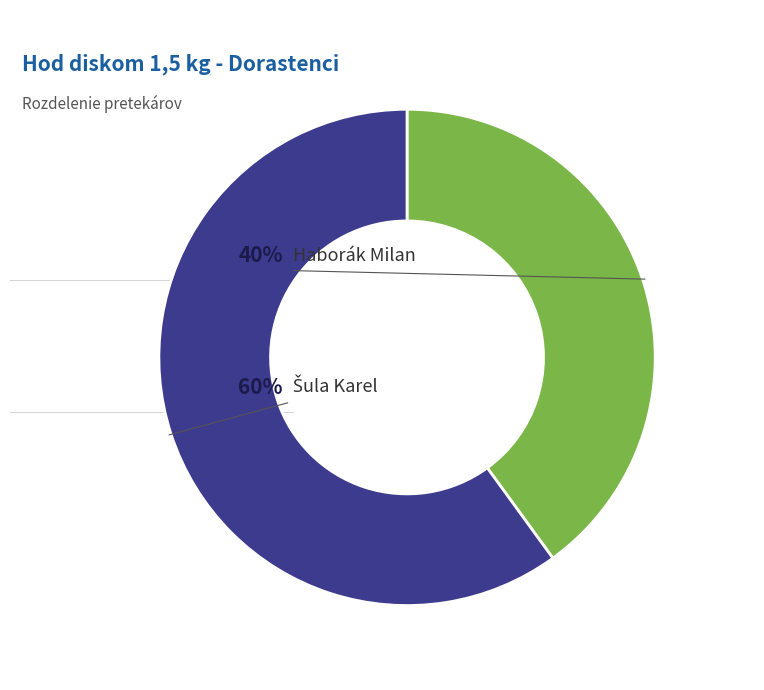

Approximately how many times larger is the value at Šula Karel compared to Haborák Milan?

1.5